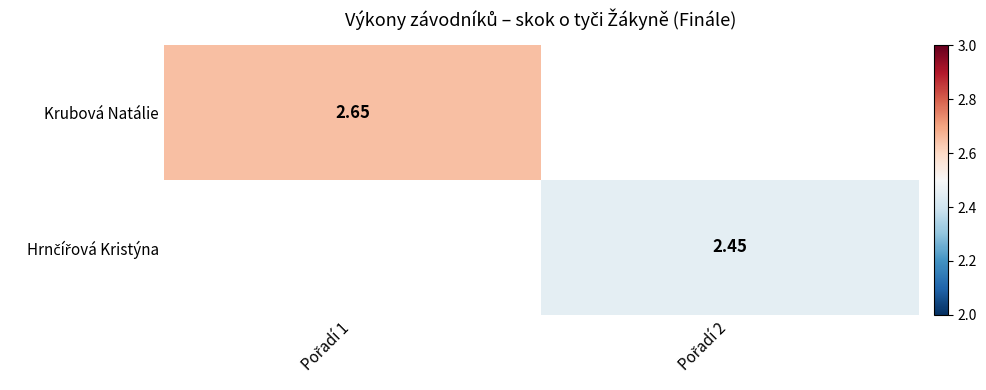

What is the minimum value shown in the chart?

2.5